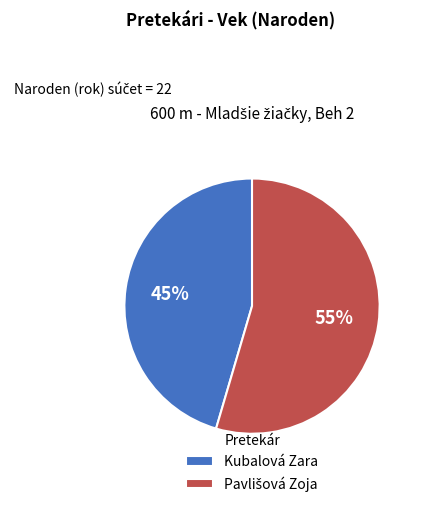

To the nearest percent, what is the average slice percentage?

50%